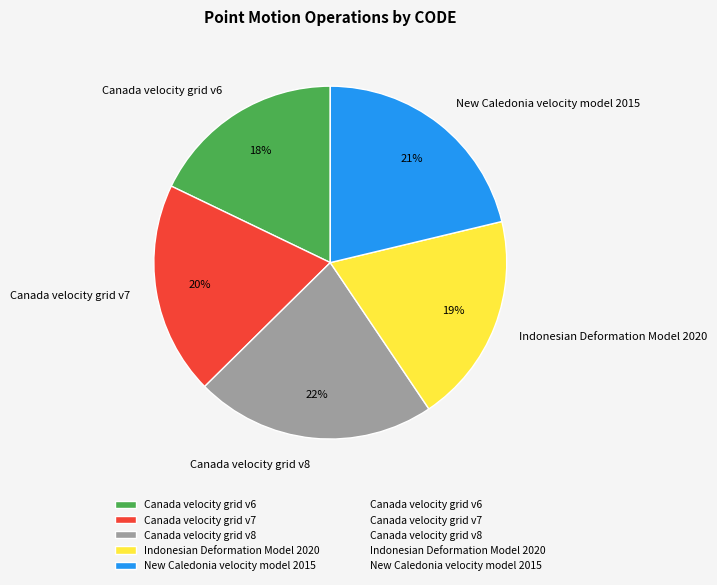

True or false: Canada velocity grid v6 accounts for 28% of the total.

False